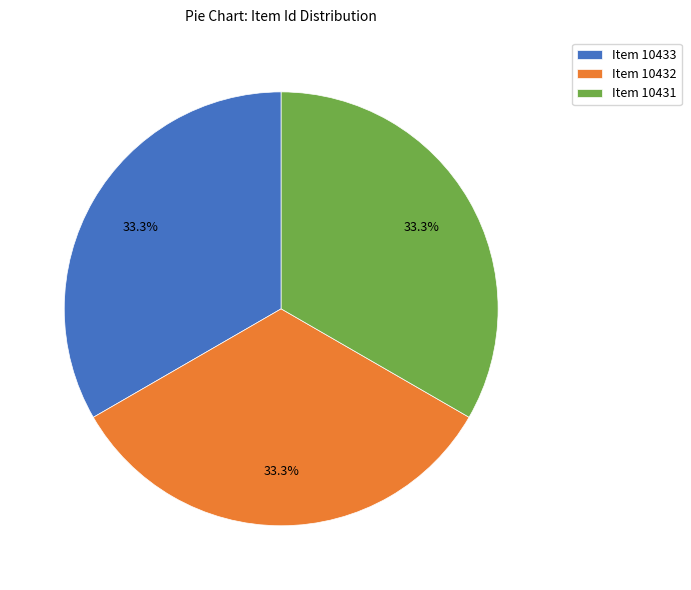

Approximately how many times larger is the value at Item 10431 compared to Item 10433?

1.0